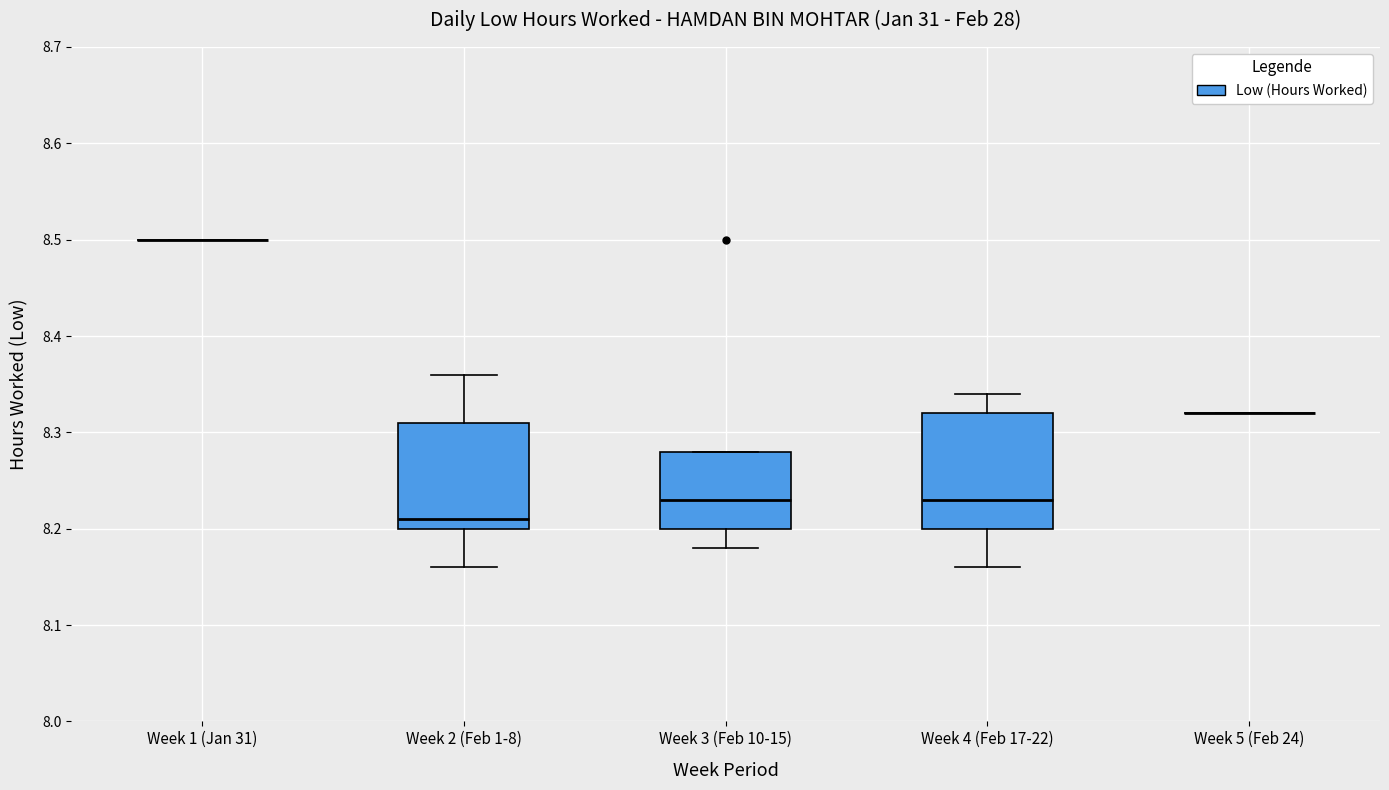

Where does the median line of the box for Week 4 (Feb 17-22) sit on the y-axis? The values are not printed on the chart, so give them approximately, as read against the axis.

8.23